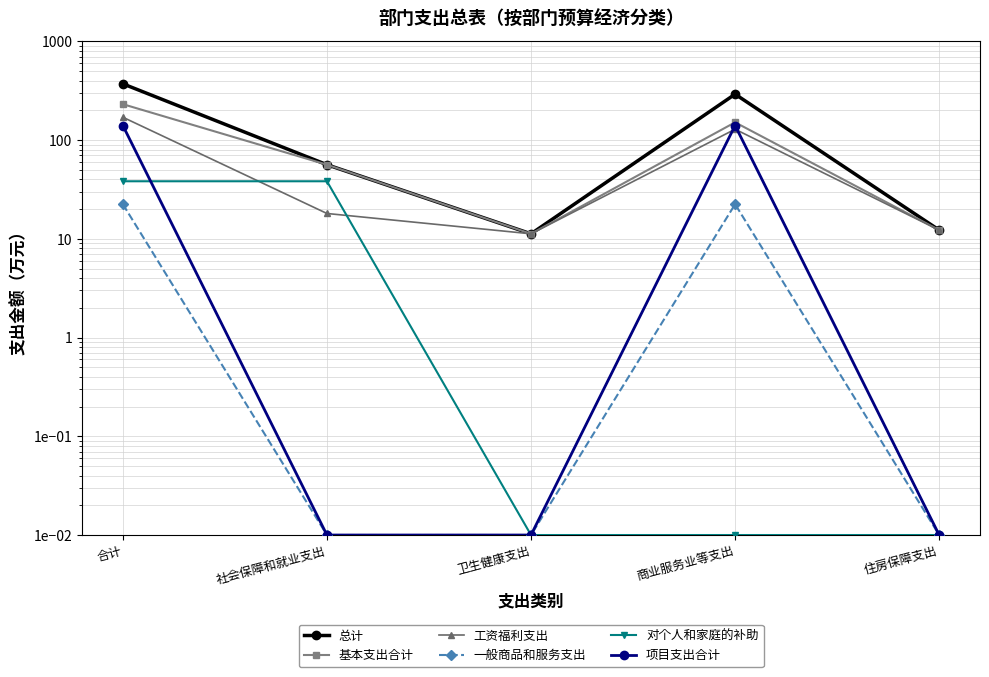

Reading left to right, list all the values displayed in this chart.

总计: 371.6	56.3	11.2	291.8	12.3
基本支出合计: 231.2	56.3	11.2	151.3	12.3
工资福利支出: 170.4	18.1	11.2	128.9	12.3
一般商品和服务支出: 22.4	0.0	0.0	22.4	0.0
对个人和家庭的补助: 38.3	38.3	0.0	0.0	0.0
项目支出合计: 140.5	0.0	0.0	140.5	0.0